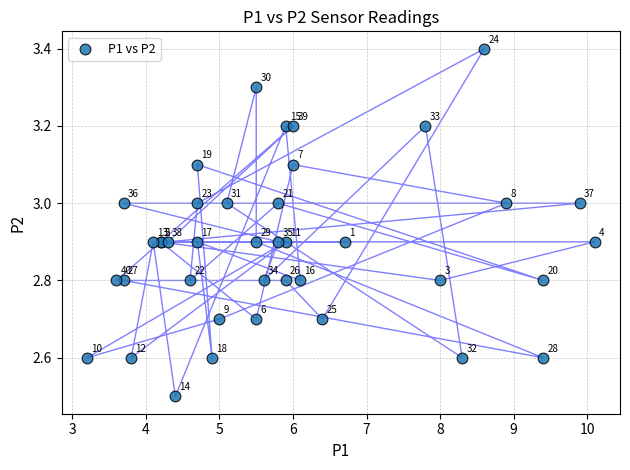

What Y value in the scatter plot is closest to 2?

2.5